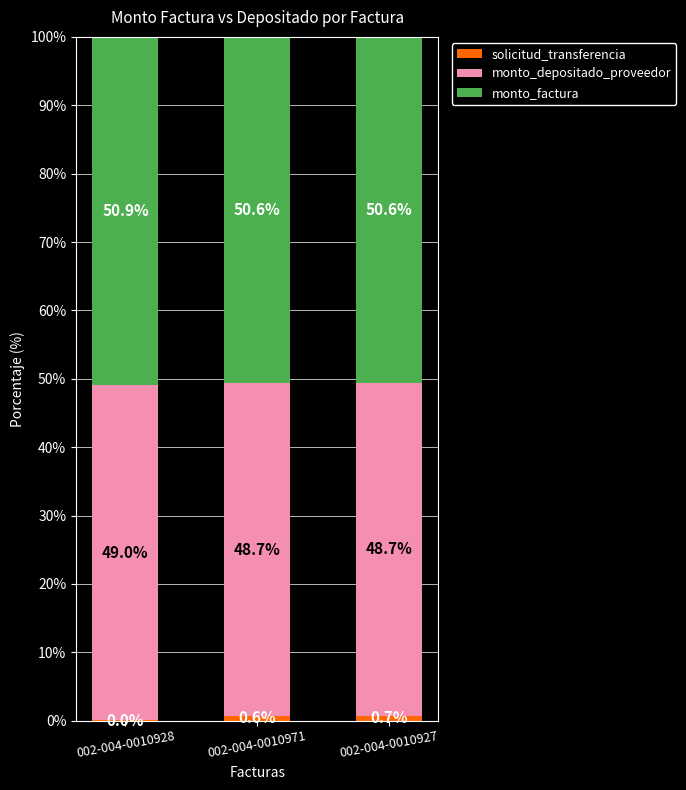

Are the bars horizontal?

No